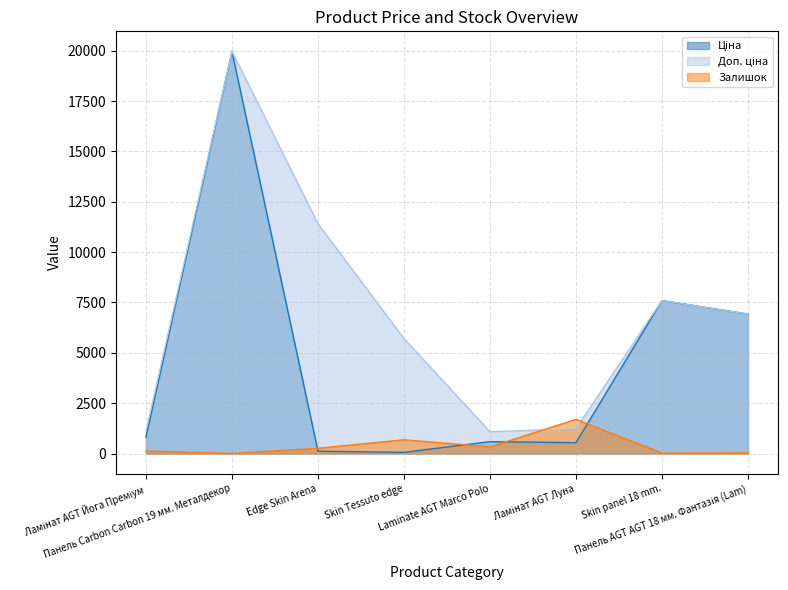

What is the difference between the second highest and second lowest values in the Доп. ціна series?

10300.8